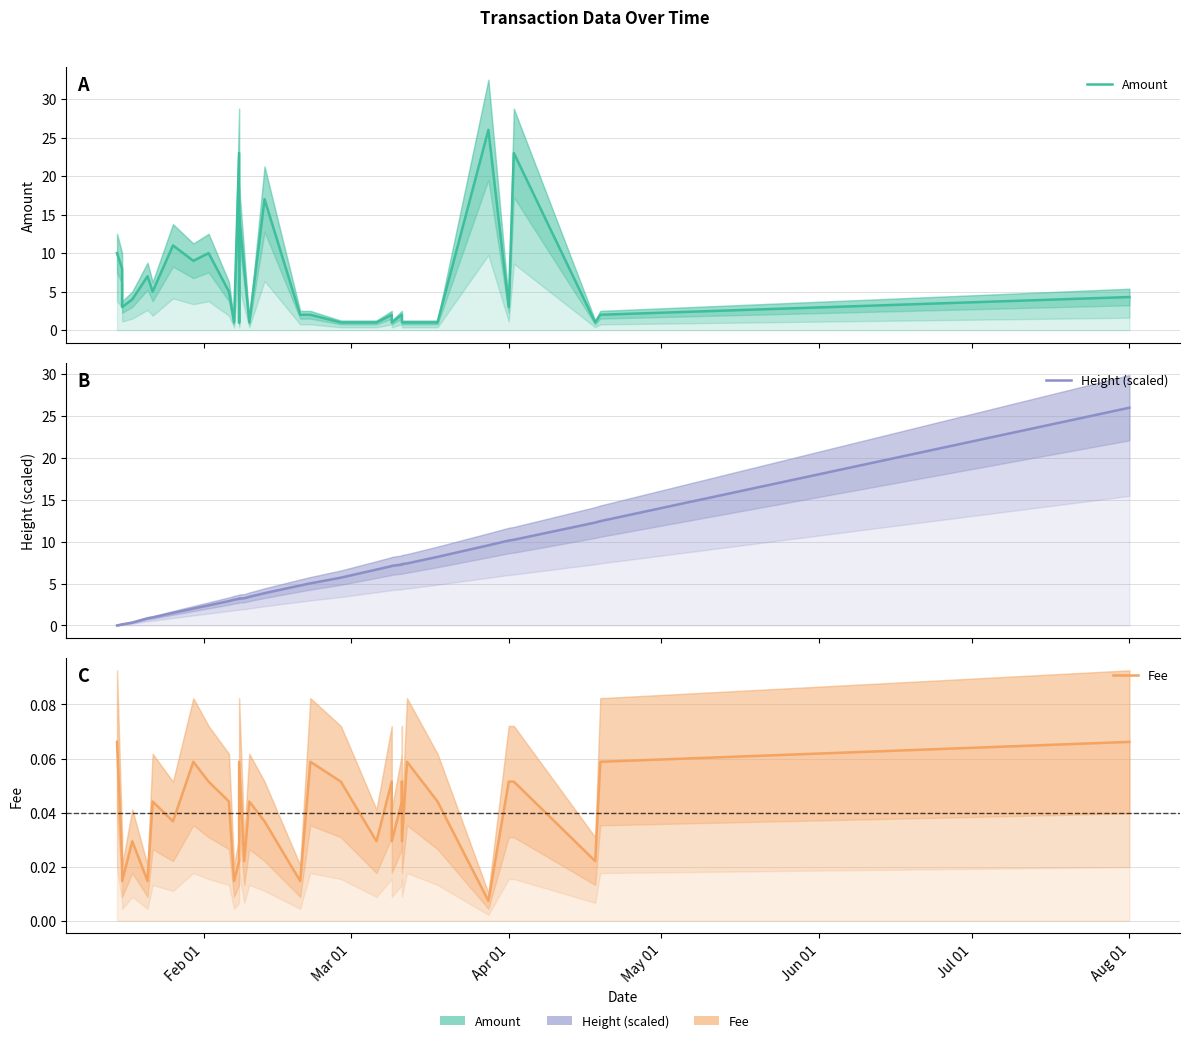

What is the average value of the Height (scaled) series?

5.6